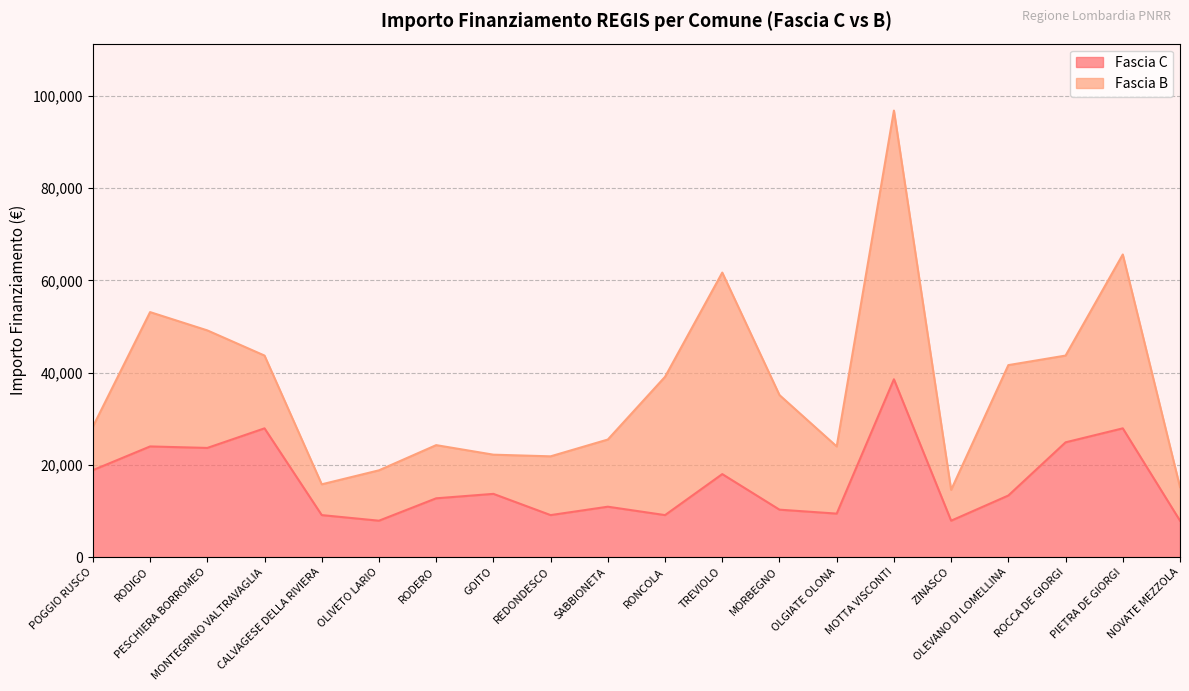

What position from the left is POGGIO RUSCO?

1